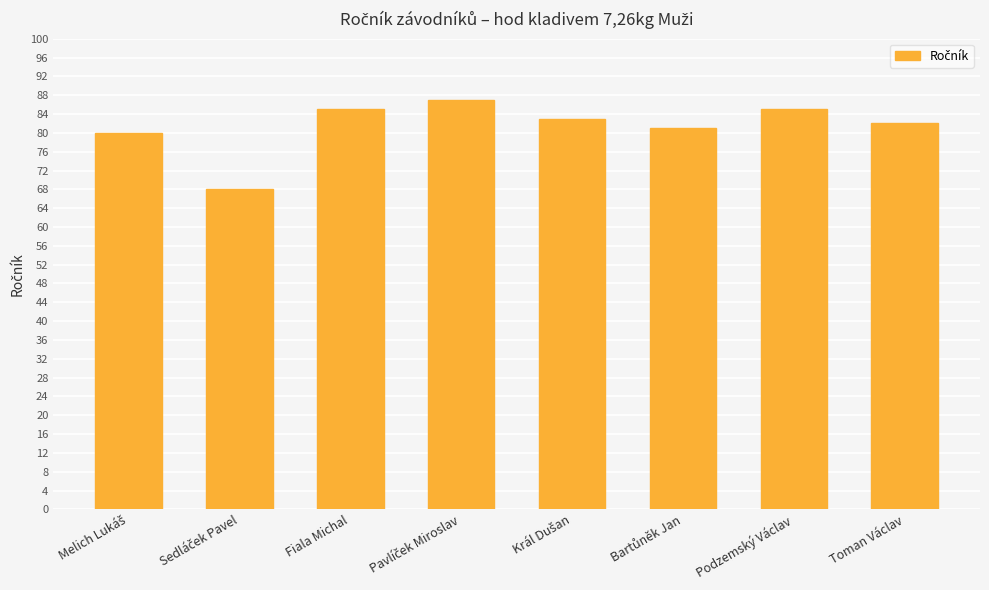

What is the average value?

81